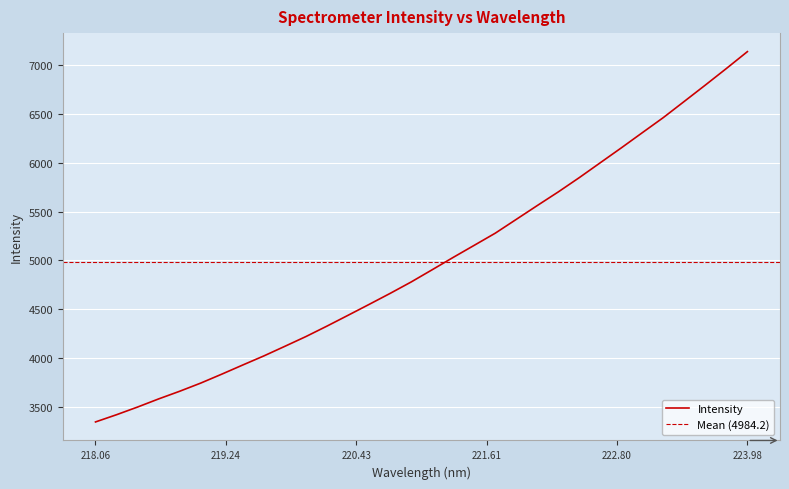

The value at 222.263 is 10142.8. True or false?

False